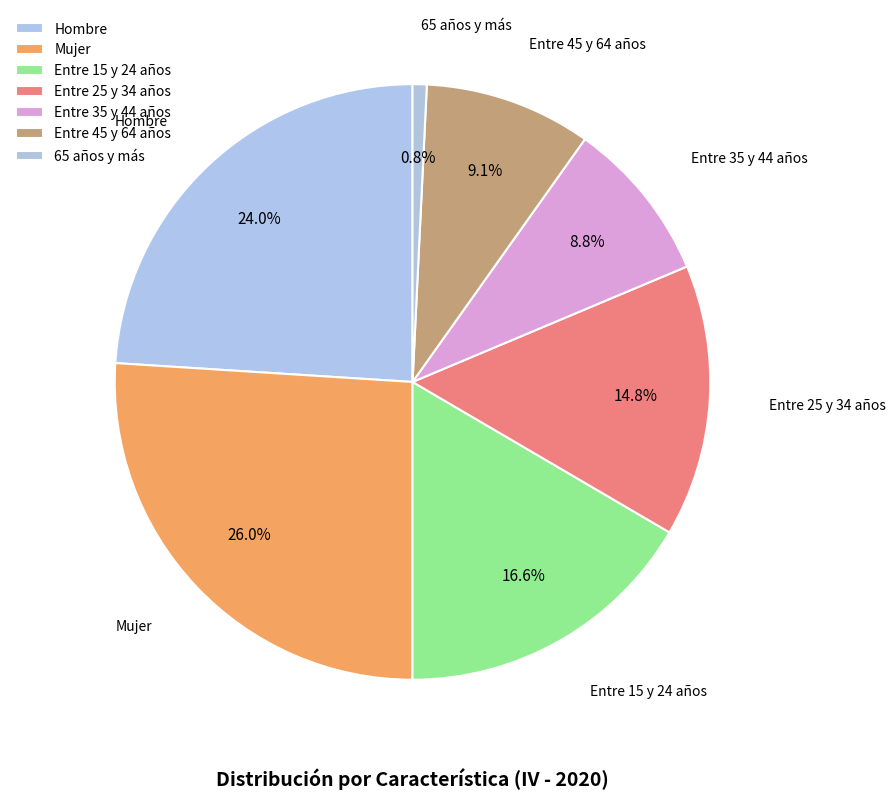

How many segments does this pie chart have?

7